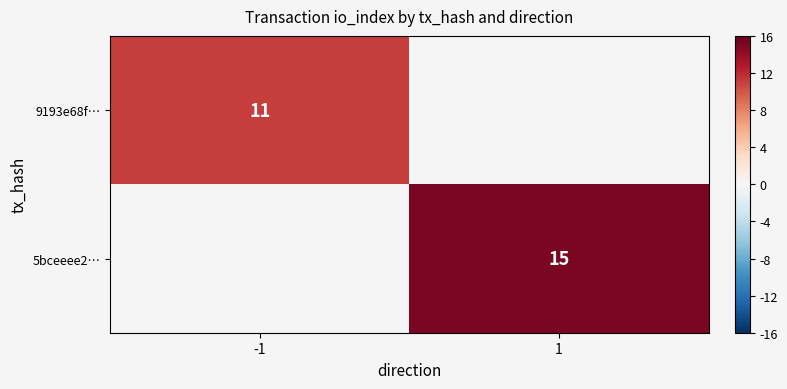

The 9193e68f… series shows 3 at -1. True or false?

False